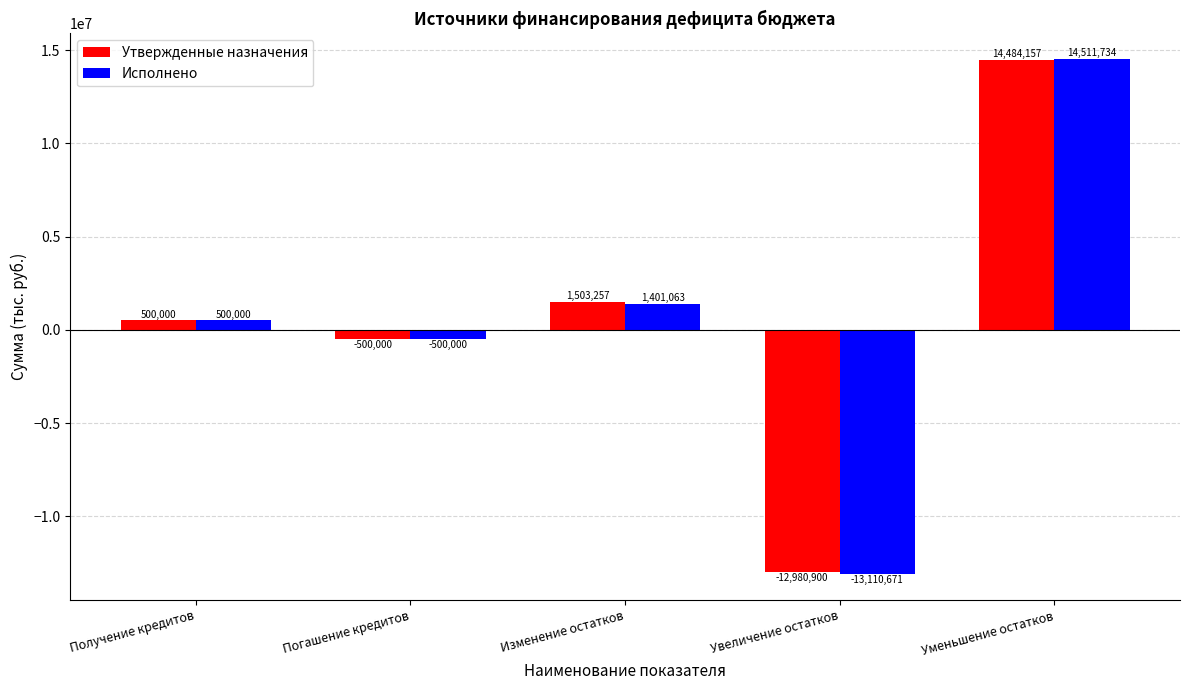

Is it true that Утвержденные назначения equals 1503257.2 at Изменение остатков?

True